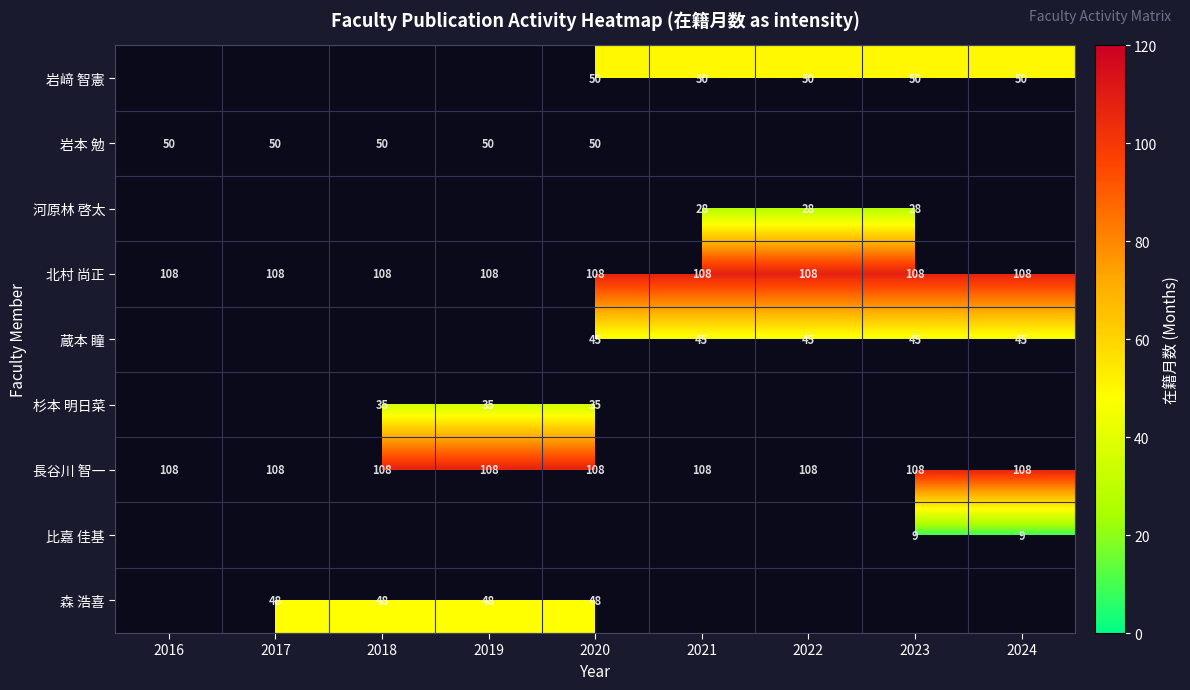

Count the number of data series in this chart.

9